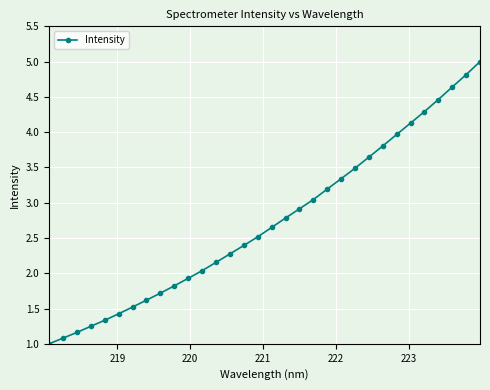

What is the value of the 29th point from the left?

4.5